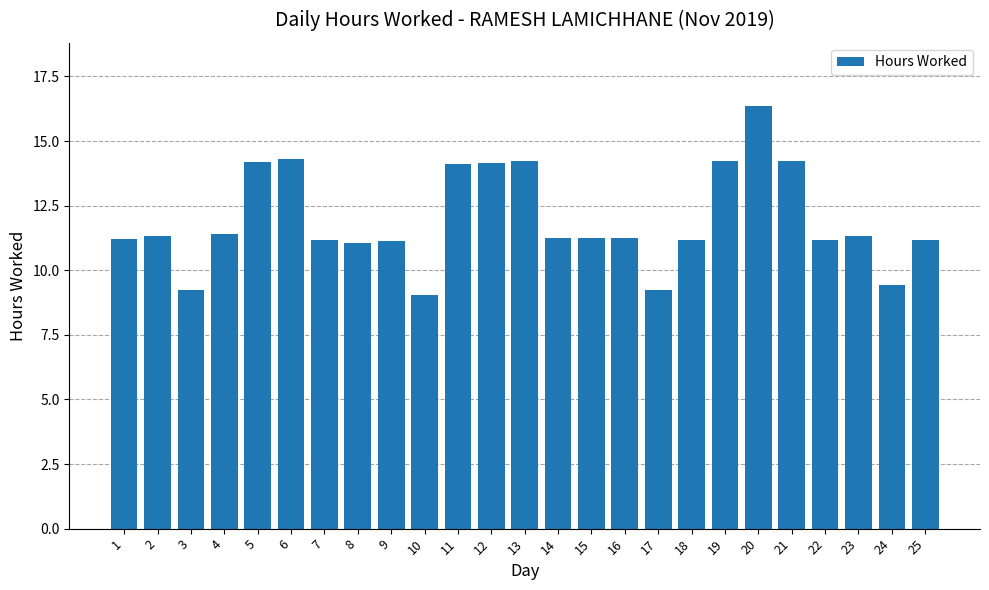

What is the value of the 18th bar from the left?

11.2